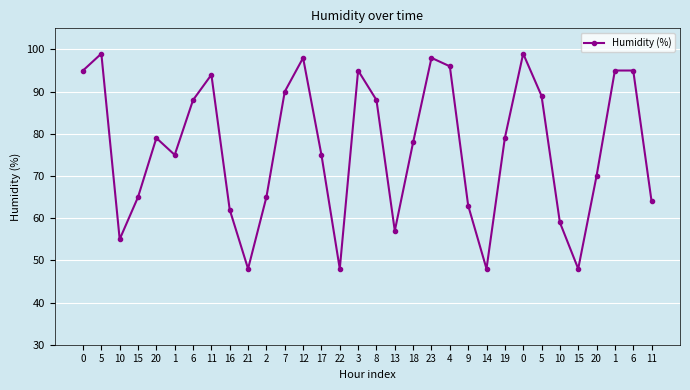

What is the value of the 27th point from the left?

55